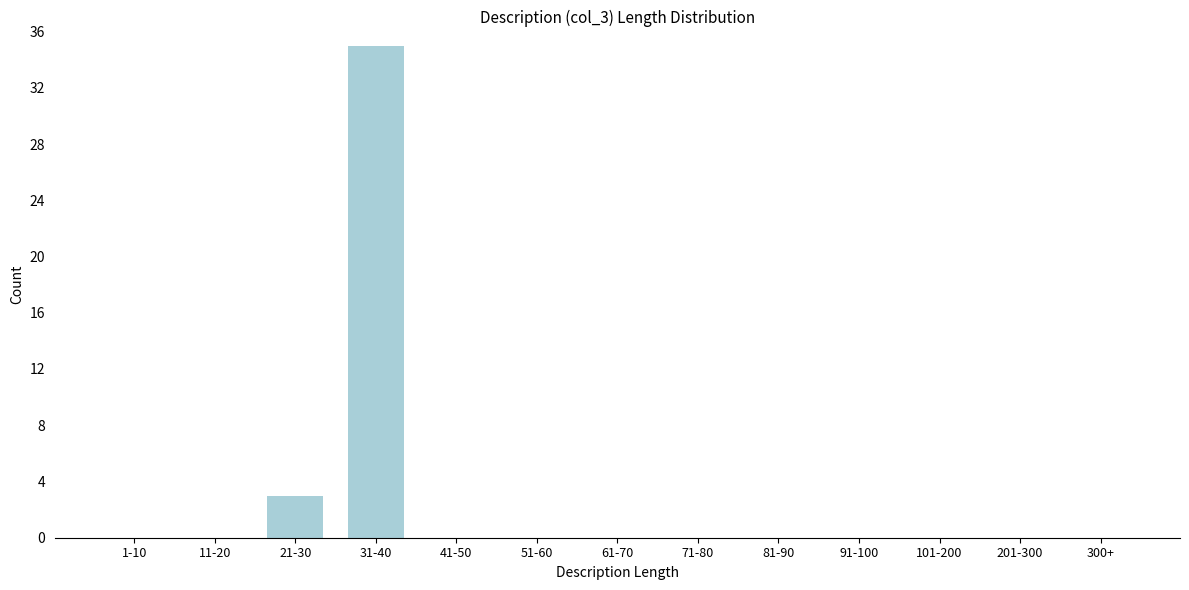

Reading right to left, extract all data points from this chart.

300+=0	201-300=0	101-200=0	91-100=0	81-90=0	71-80=0	61-70=0	51-60=0	41-50=0	31-40=35	21-30=3	11-20=0	1-10=0